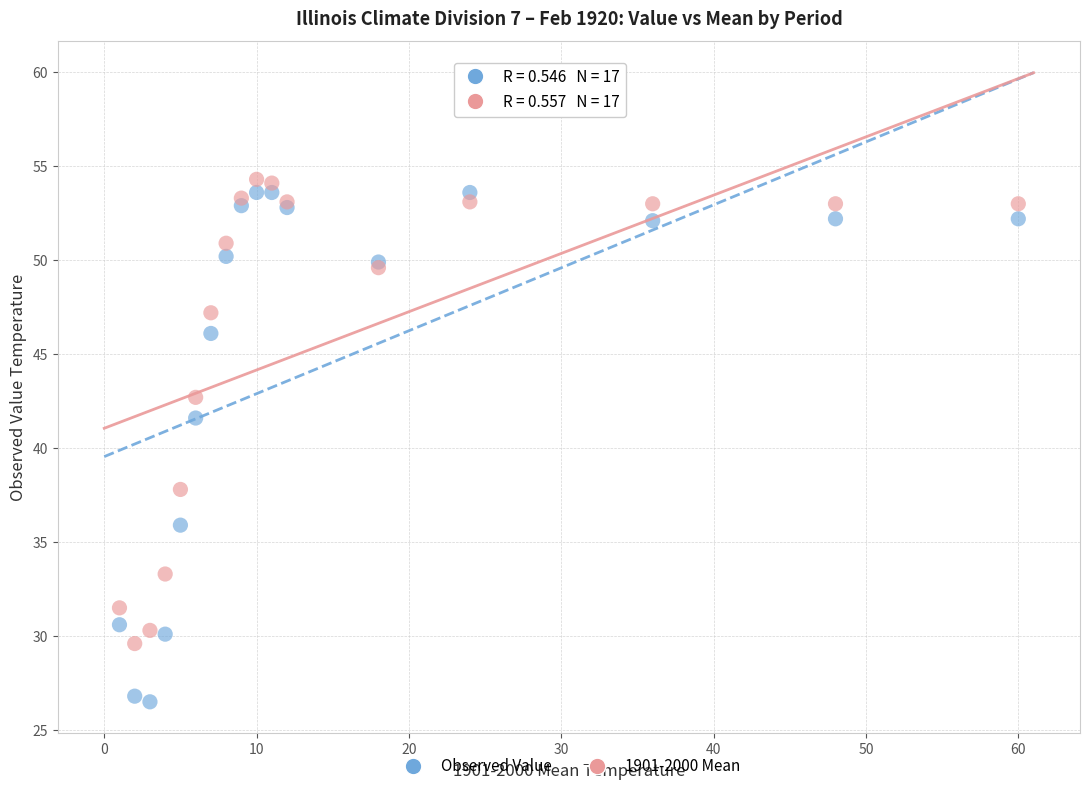

In the Observed Value series, what Y value is closest to 40?

41.6